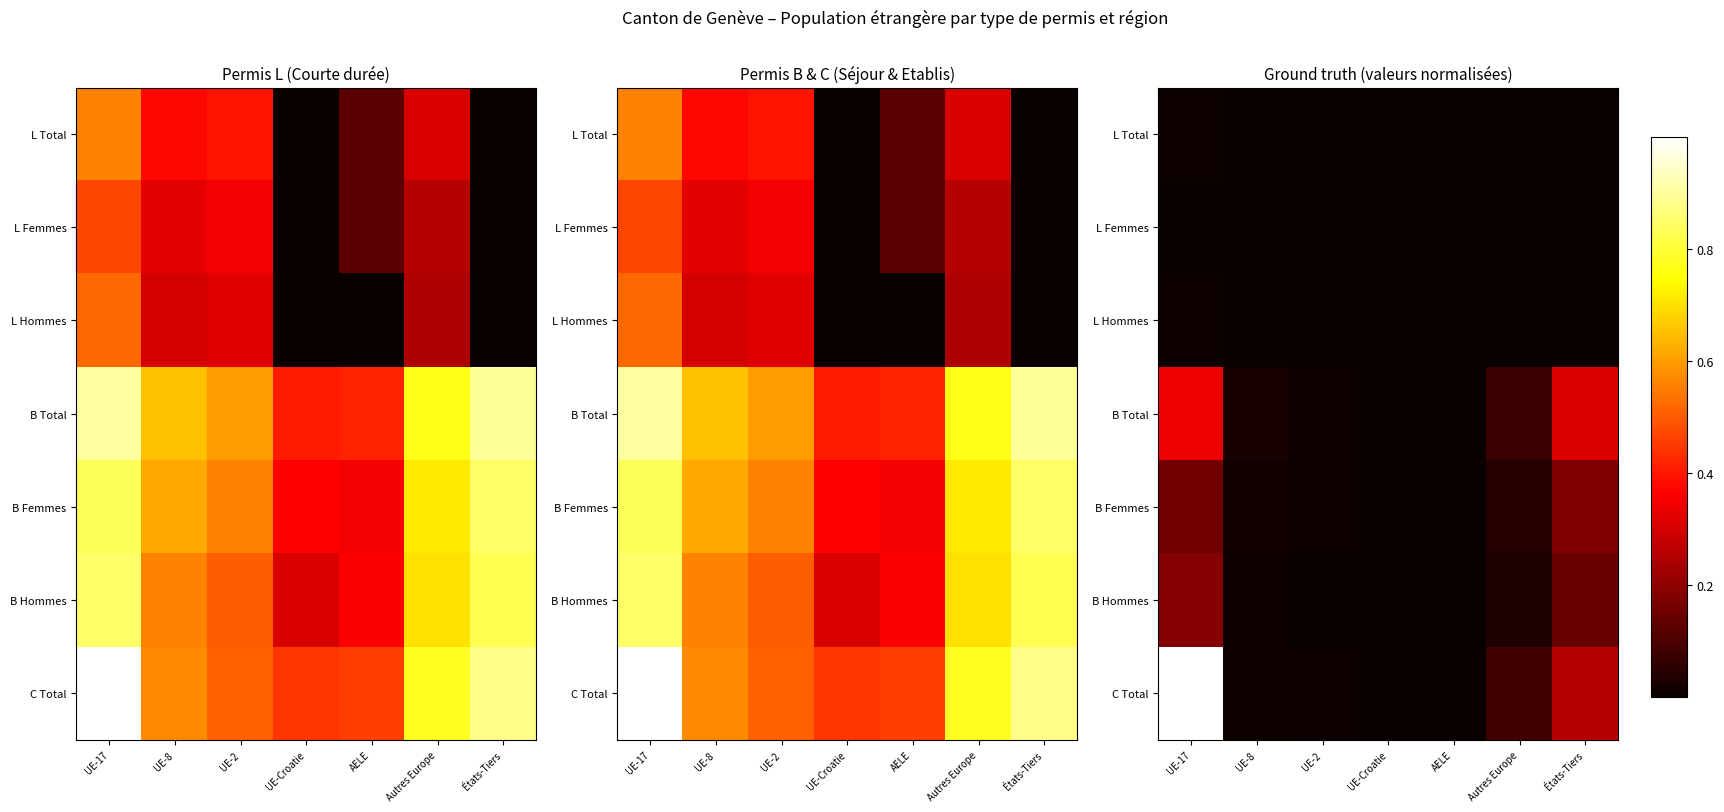

Where is B Femmes nearest to the value 0?

AELE